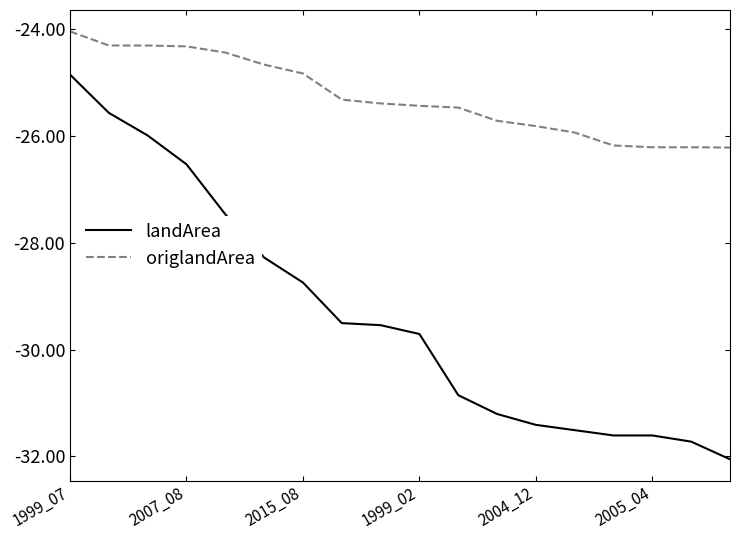

Which series has the largest total across all categories?

origlandArea